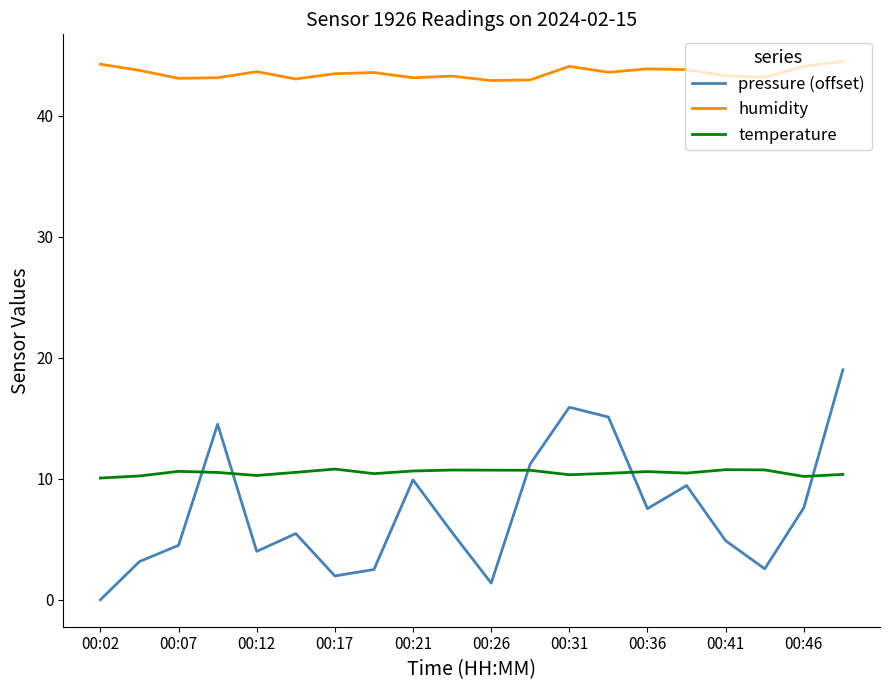

True or false: humidity and pressure (offset) intersect in this chart.

False